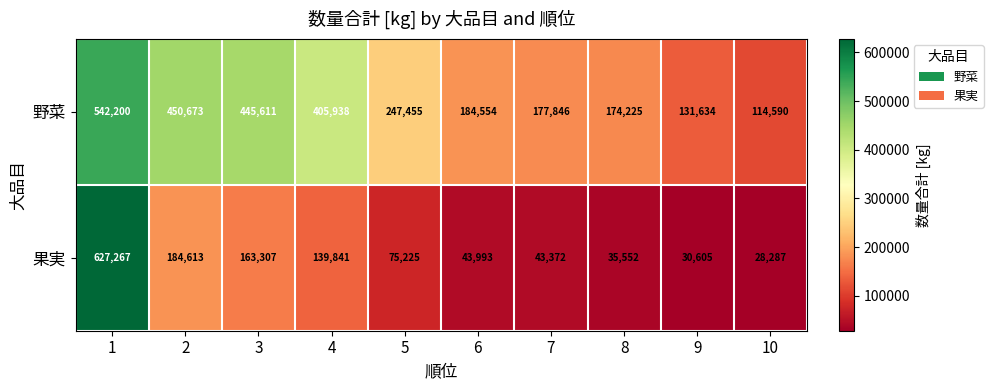

At which category does the chart reach its minimum across all series?

10